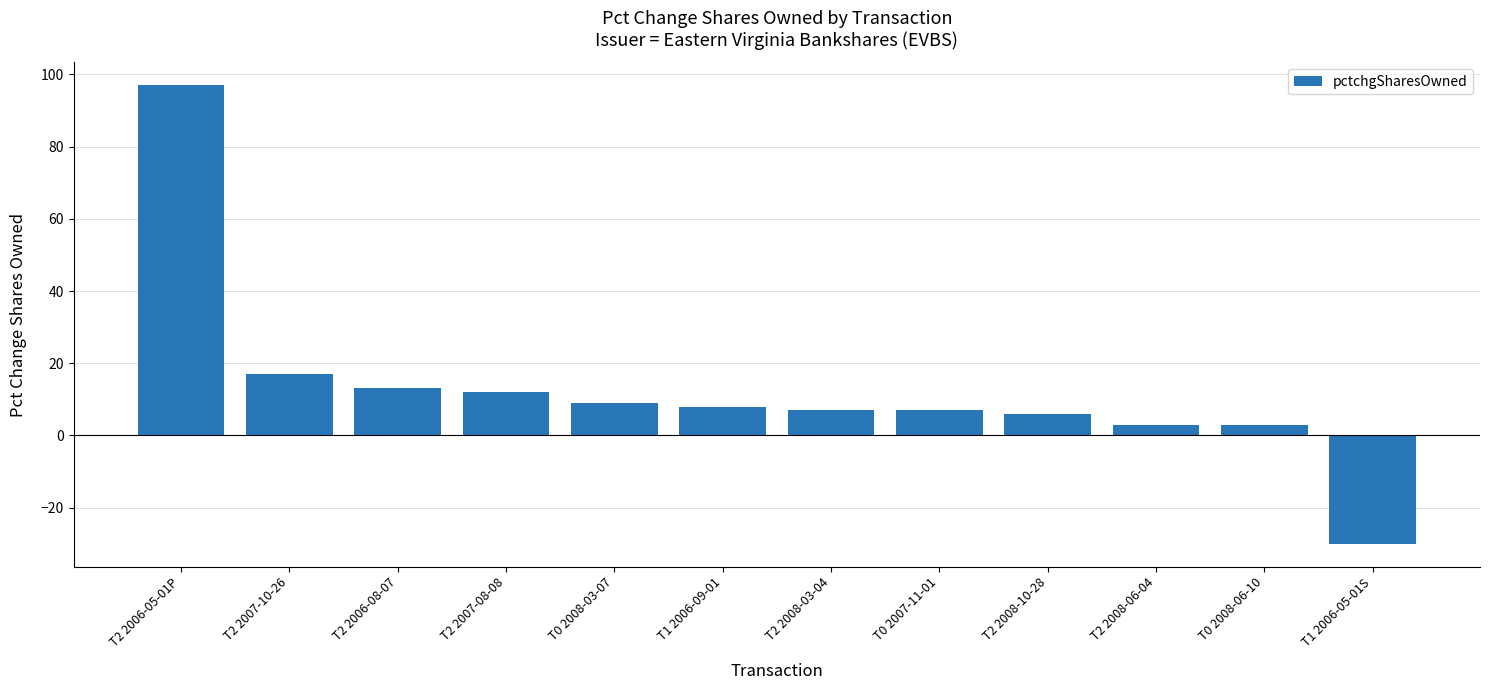

What is the difference between the values at T1 2006-05-01S and T2 2006-05-01P?

127